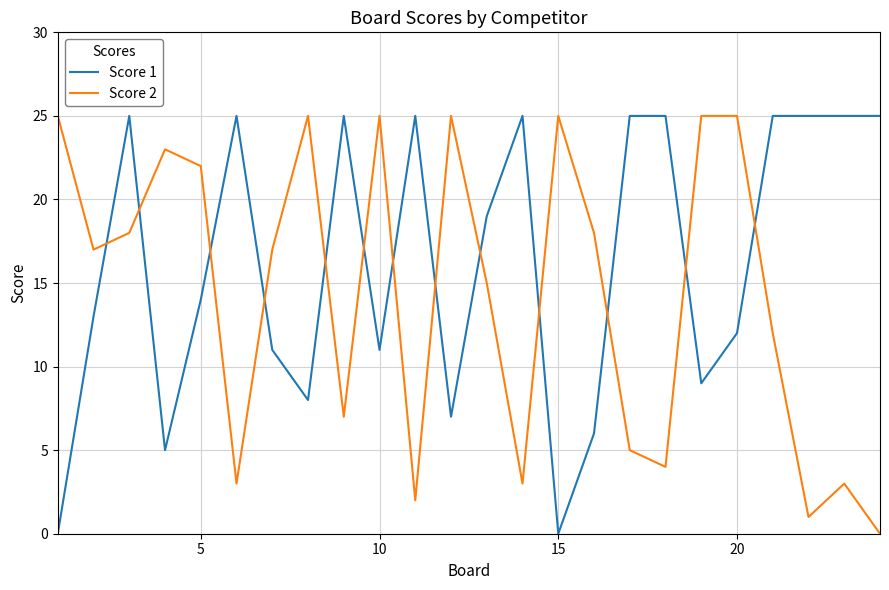

What is the greatest value displayed?

25